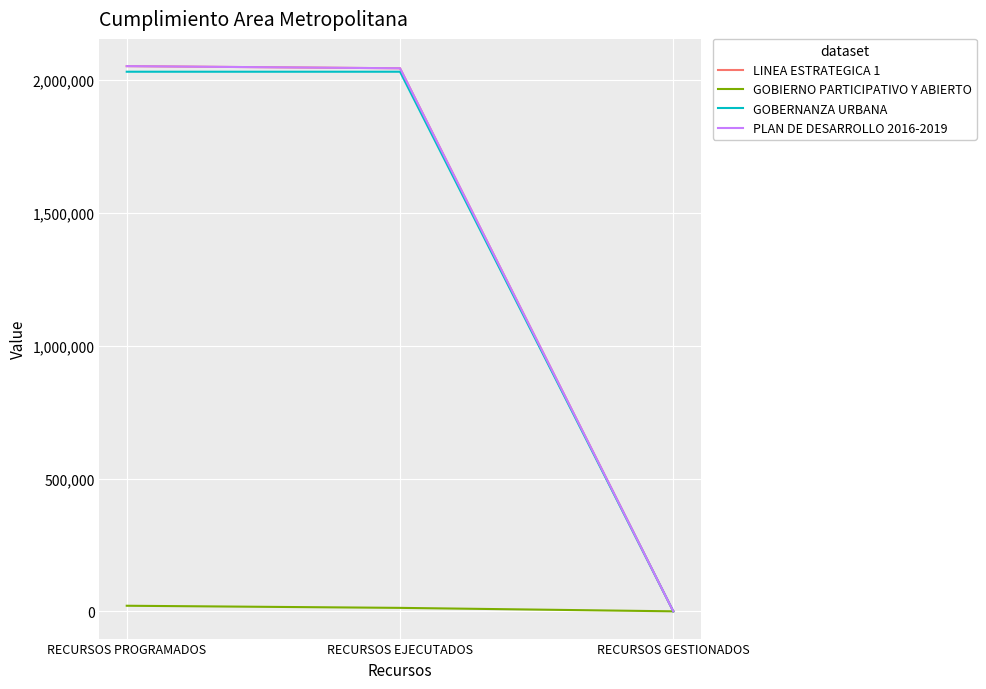

Which series has the largest range (max minus min)?

LINEA ESTRATEGICA 1